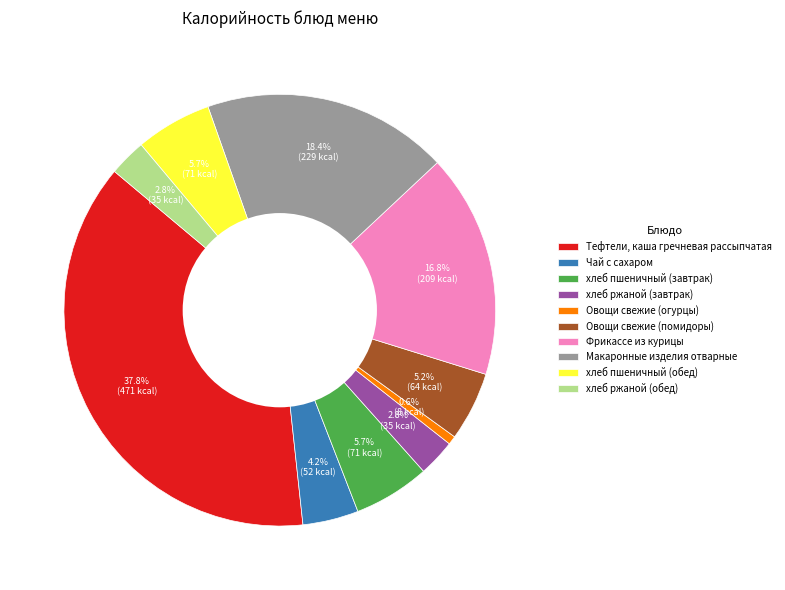

What is the ratio of the value at хлеб пшеничный (обед) to the value at Макаронные изделия отварные?

0.3